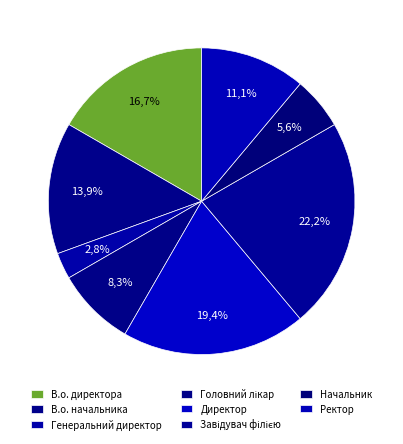

To the nearest percent, what portion does Начальник represent?

6%